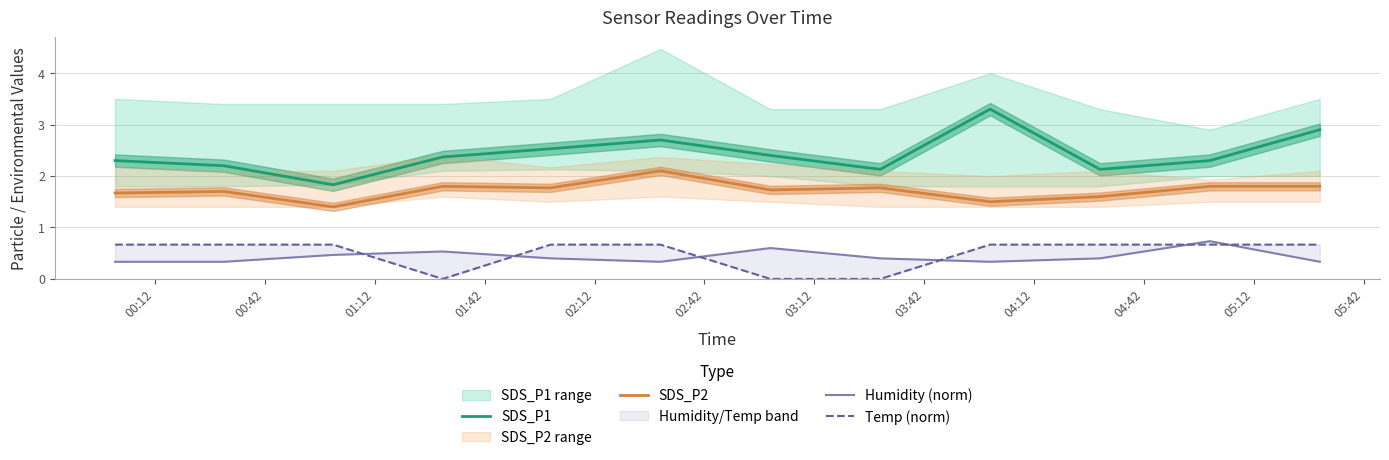

What is the maximum value for Humidity (norm)?

0.7